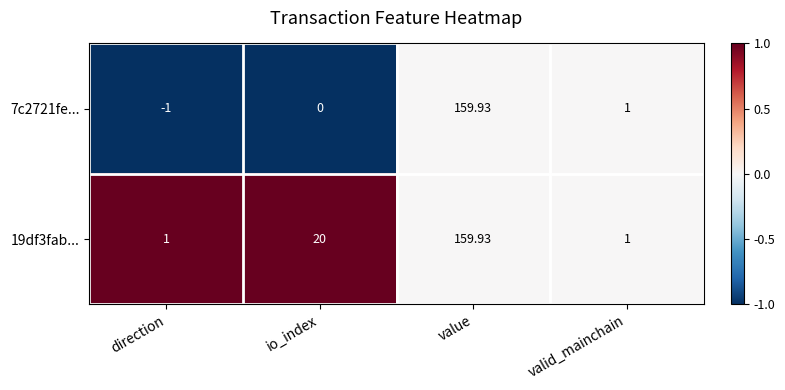

Where does the 7c2721fe... series first go above 1?

value